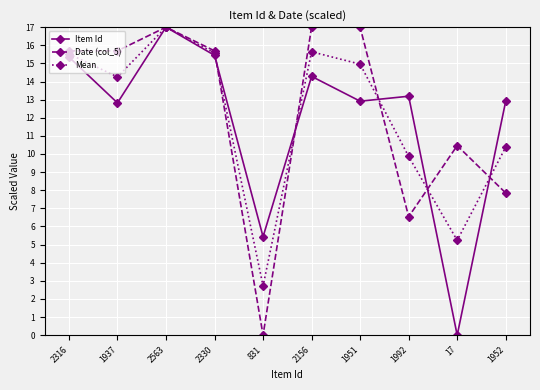

After their last crossing, which series has the higher values: Date (col_5) or Item Id?

Item Id